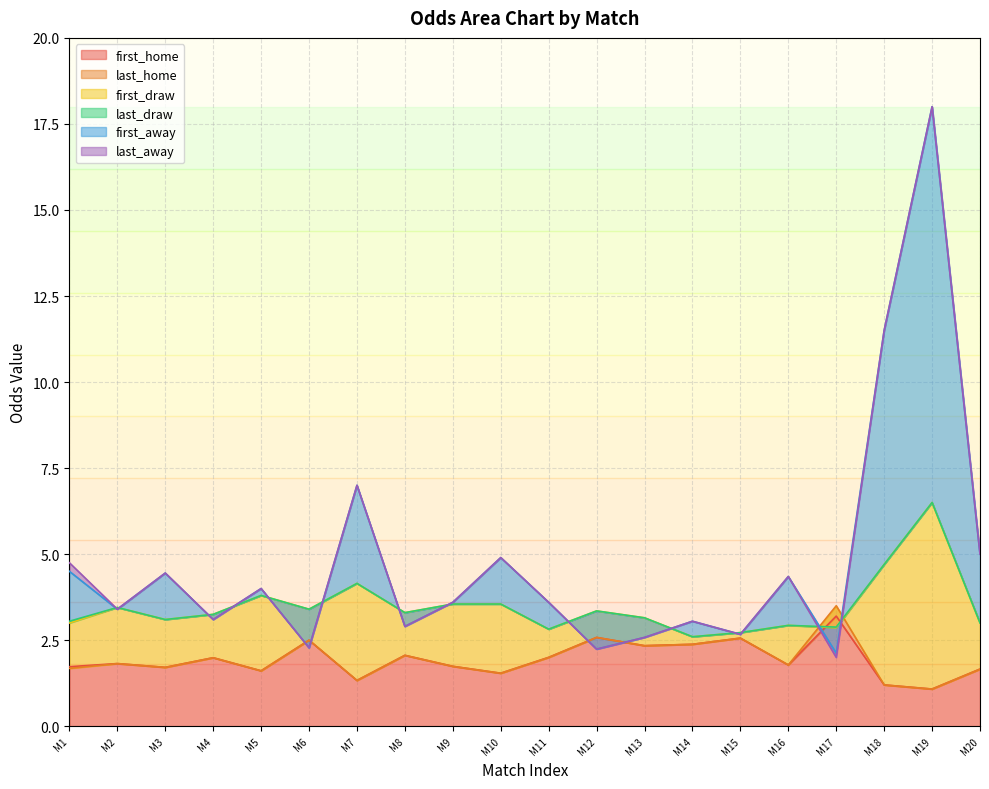

What is the lowest value of the first_home series?

1.1